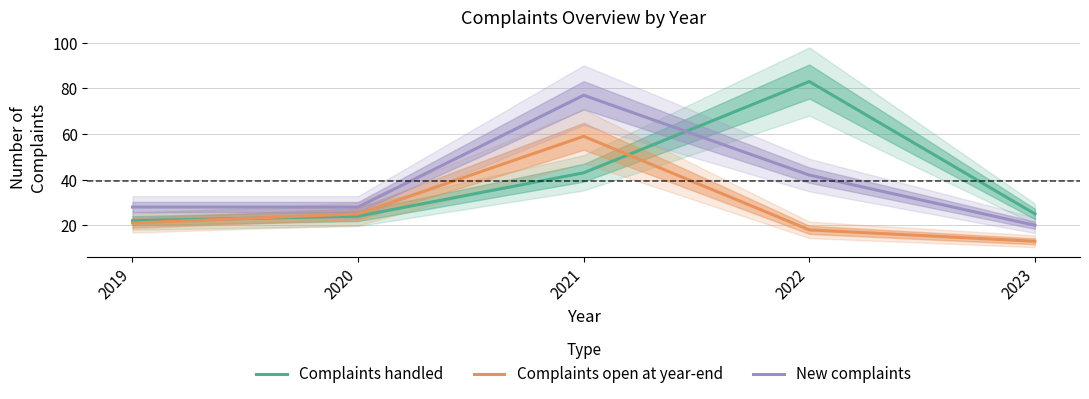

At which category does New complaints reach its first local peak?

2021